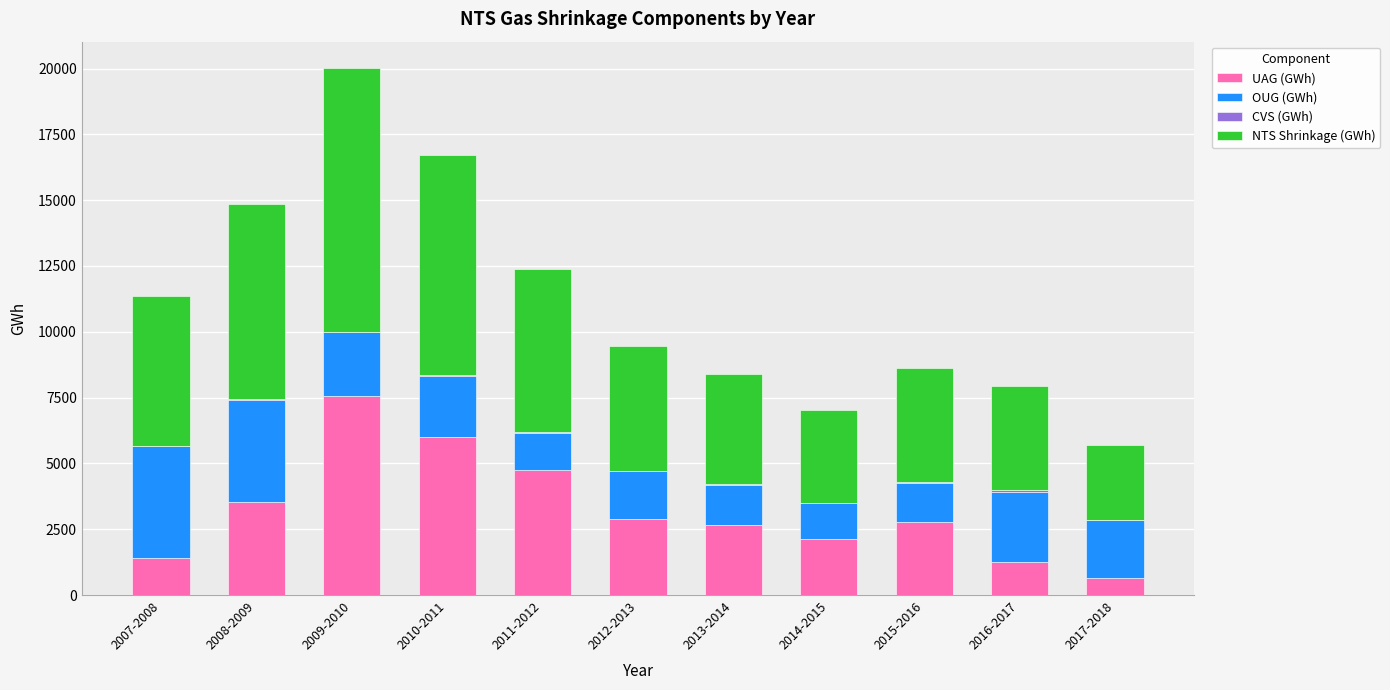

Is the value of OUG (GWh) at 2014-2015 greater than the value of CVS (GWh) at 2014-2015?

Yes